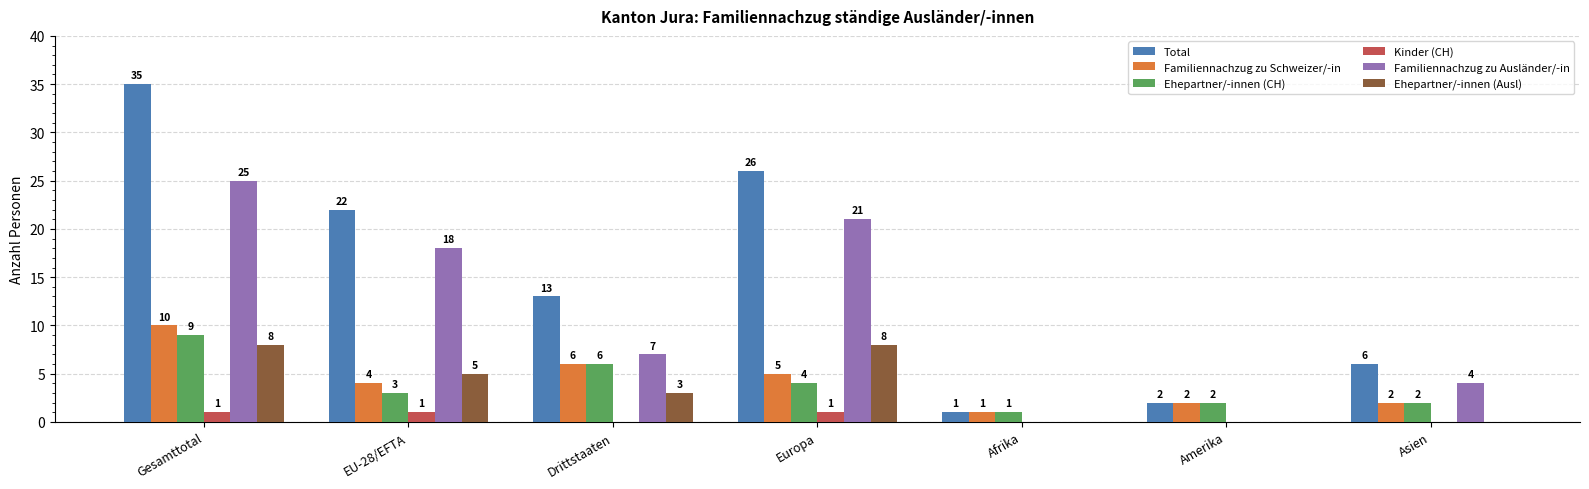

Which series has the largest total across all categories?

Total